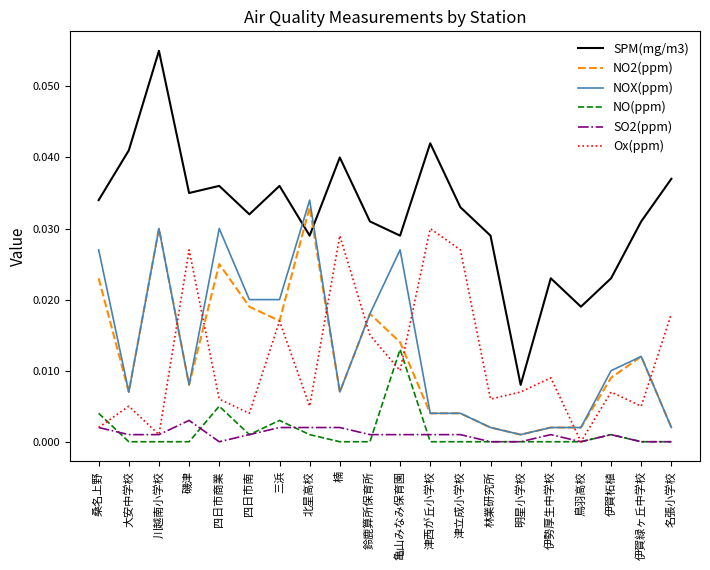

Is it true that SO2(ppm) equals 0.0 at 伊賀緑ヶ丘中学校?

True